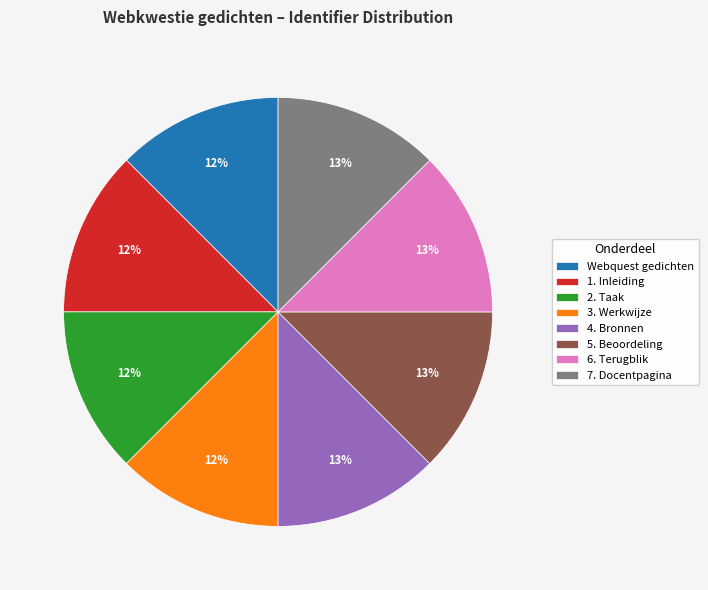

Combined, do 5. Beoordeling and Webquest gedichten account for over 50%?

No